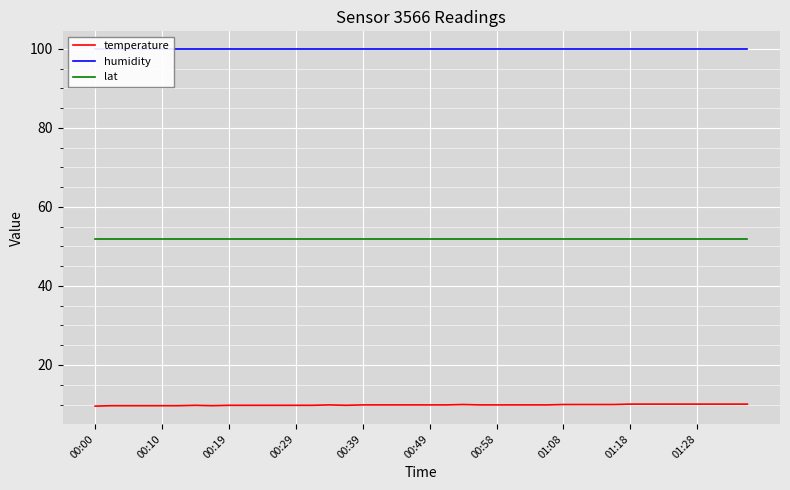

Is the value of temperature at 27 greater than the value of humidity at 26?

No